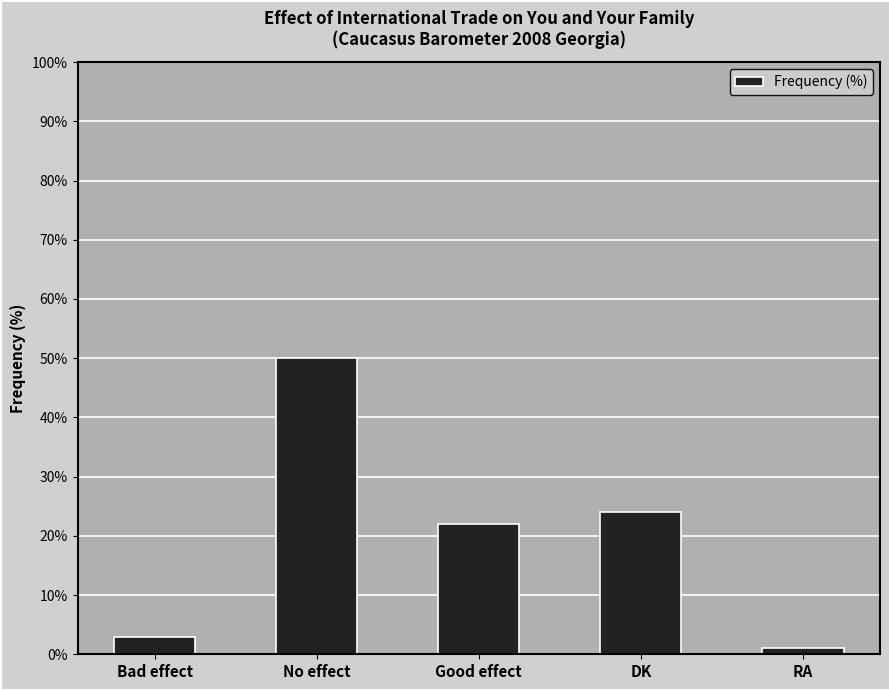

Which category has the lowest value across all series?

RA